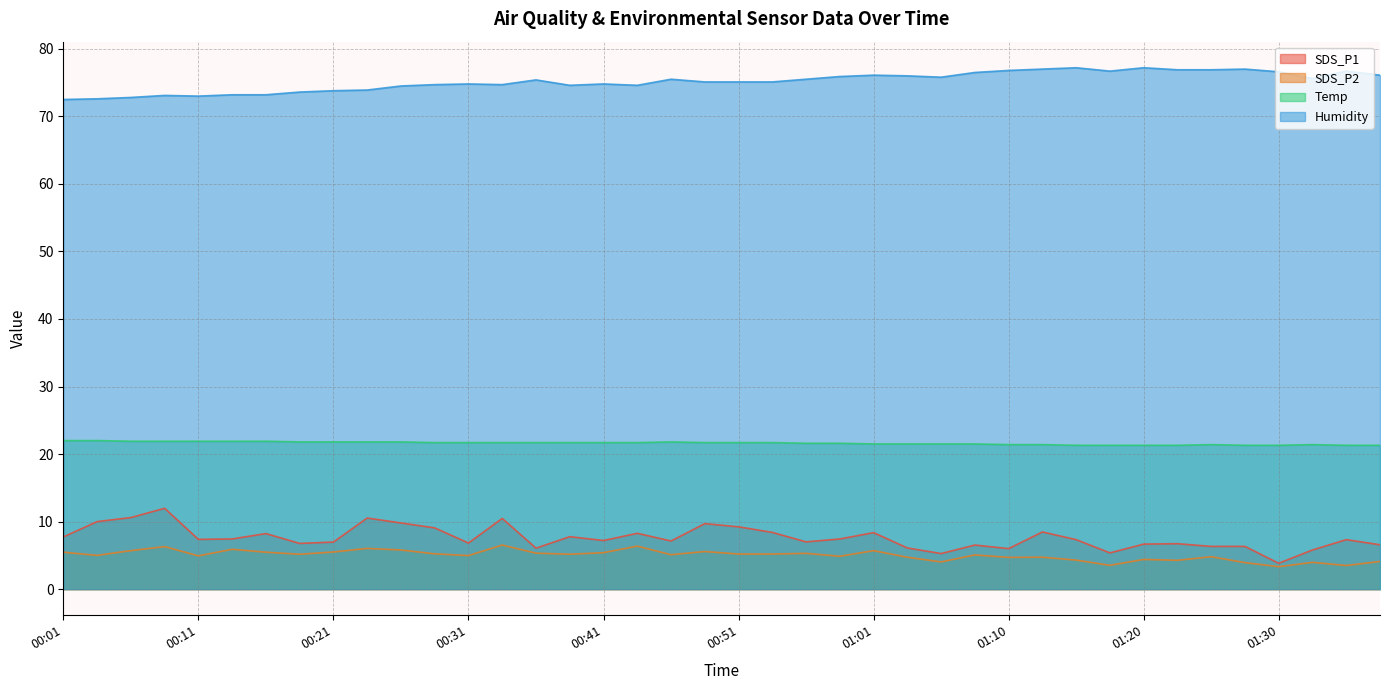

What is the total value across all series at 01:01?

111.7